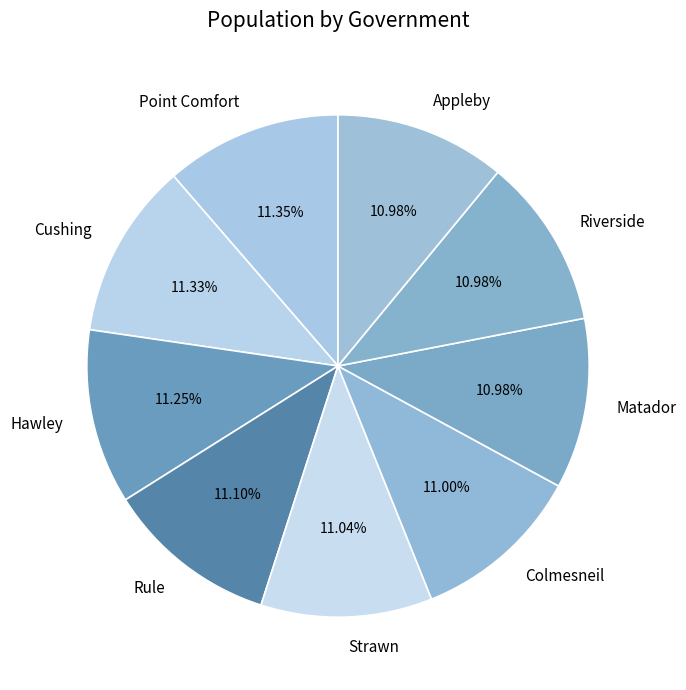

Does Appleby account for over 50% of the chart?

No